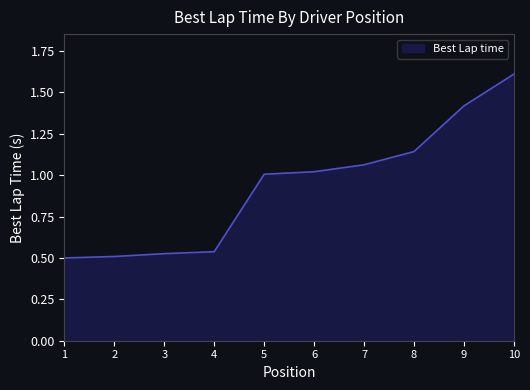

Approximately how many times larger is the value at 7 compared to 10?

0.7